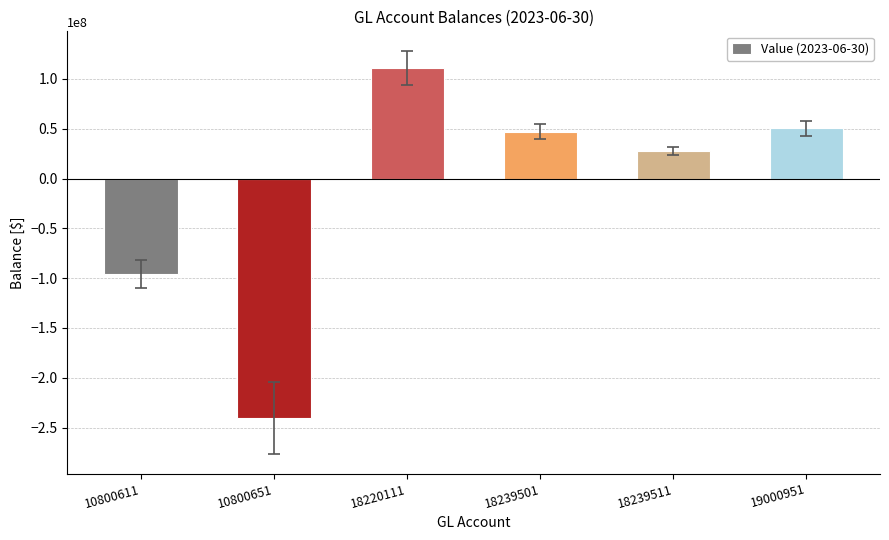

Where is the data nearest to the value -64535375?

10800611